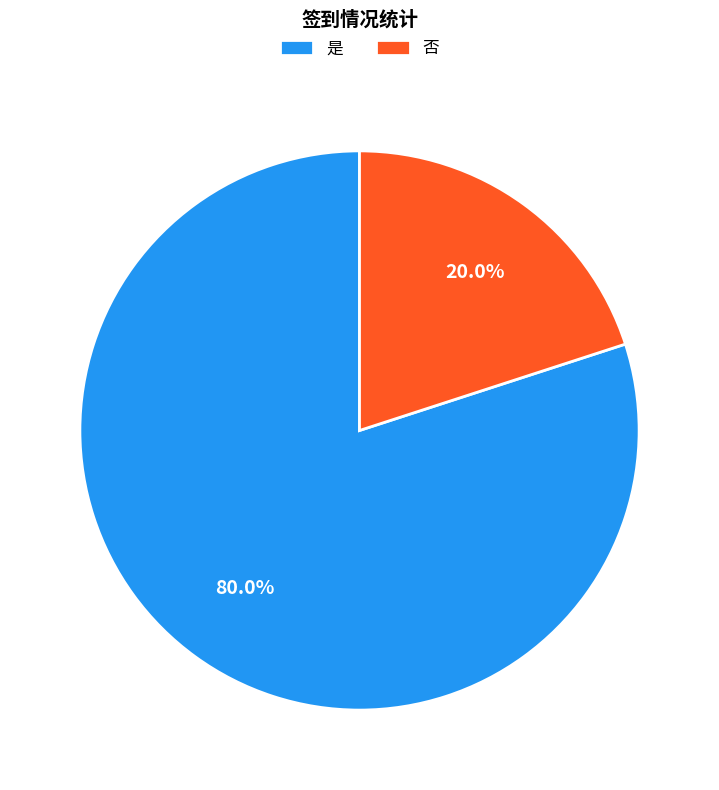

What percentage is the 是 slice, to the nearest percent?

80%